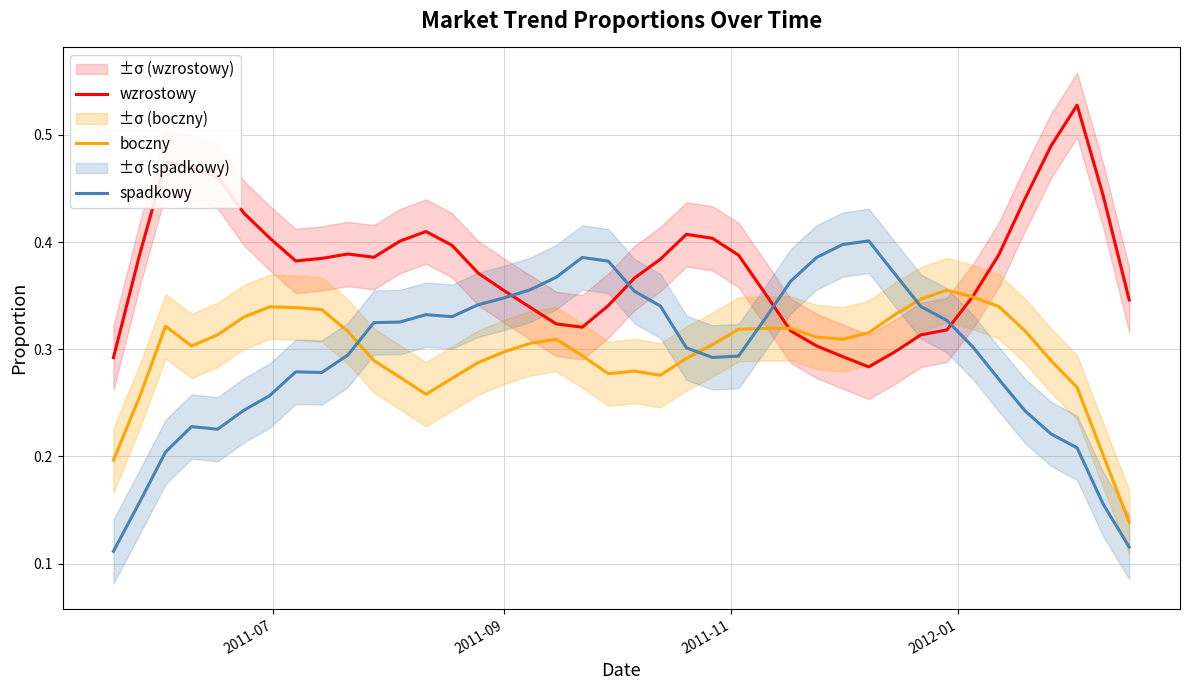

What are all the series names shown in the legend?

wzrostowy, boczny, spadkowy